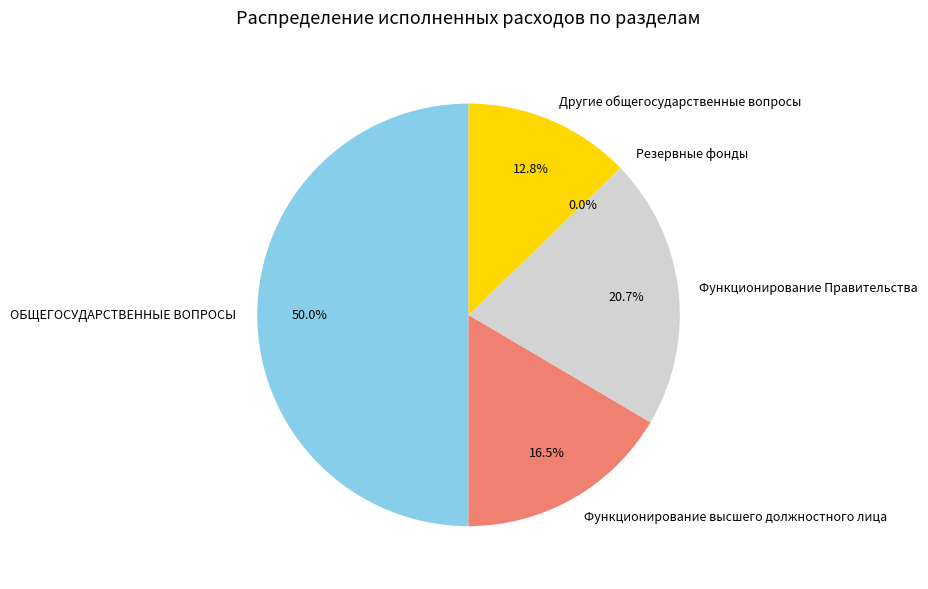

Does Функционирование Правительства account for over 50% of the chart?

No